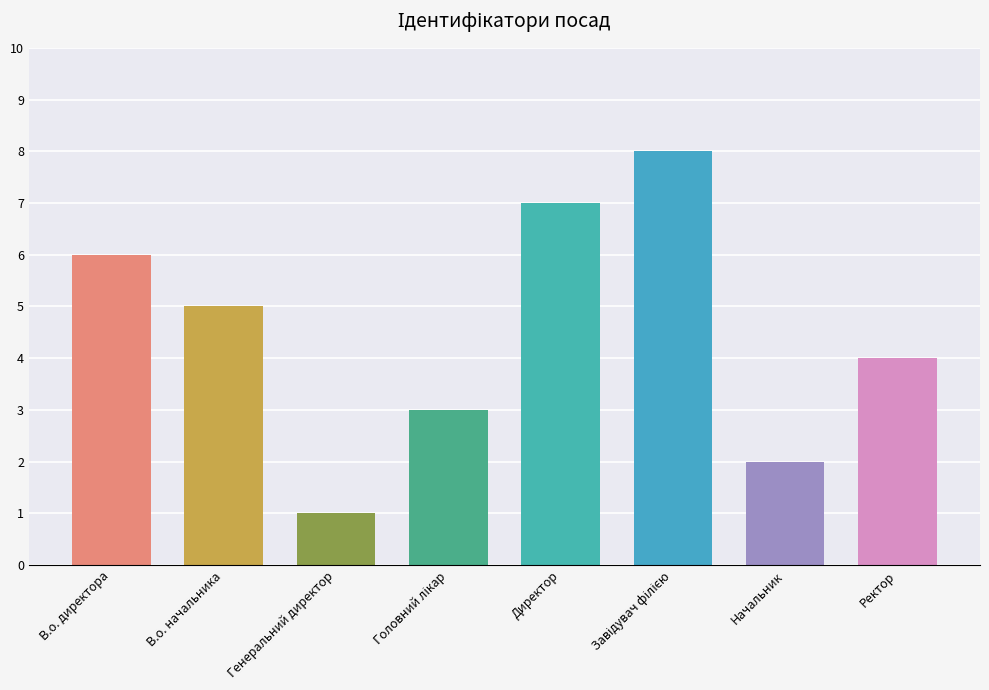

How many bars are there in total?

8